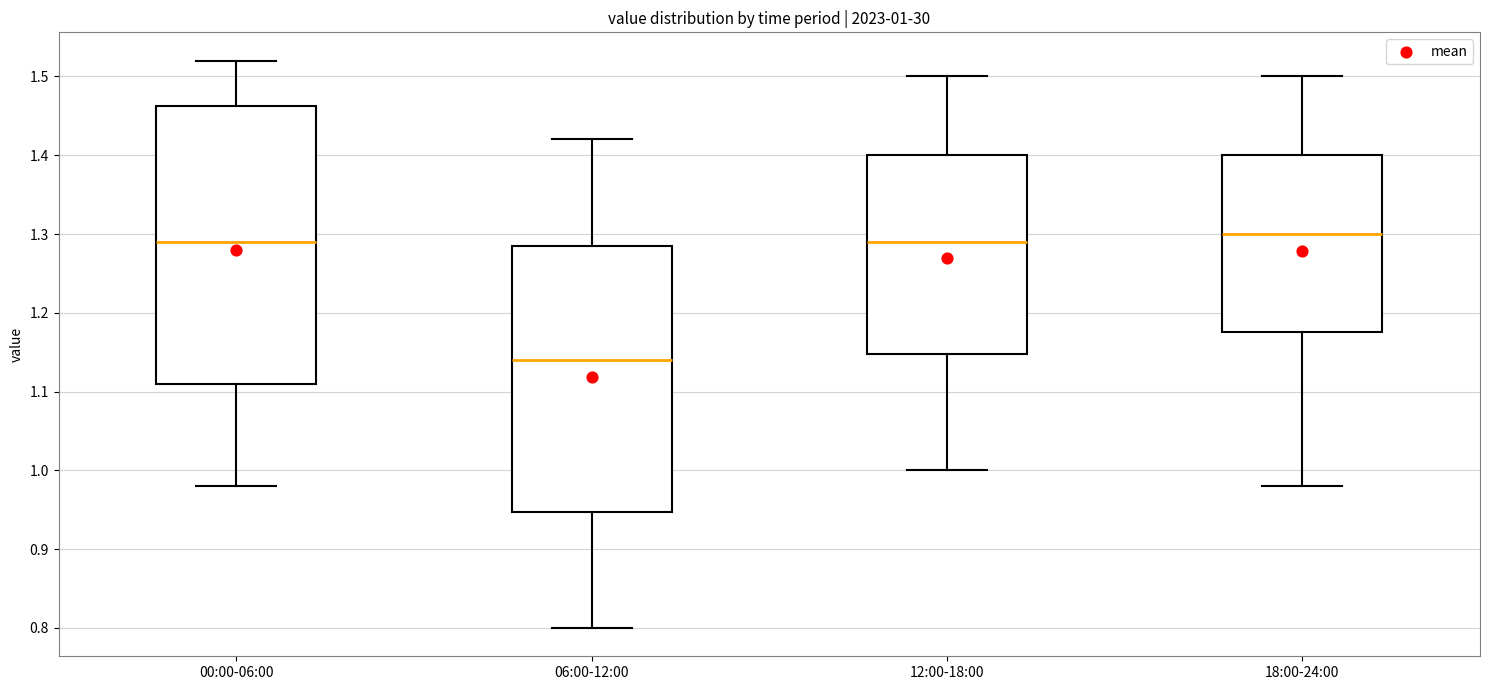

Which box is the tallest, from its lower edge to its upper edge?

00:00-06:00